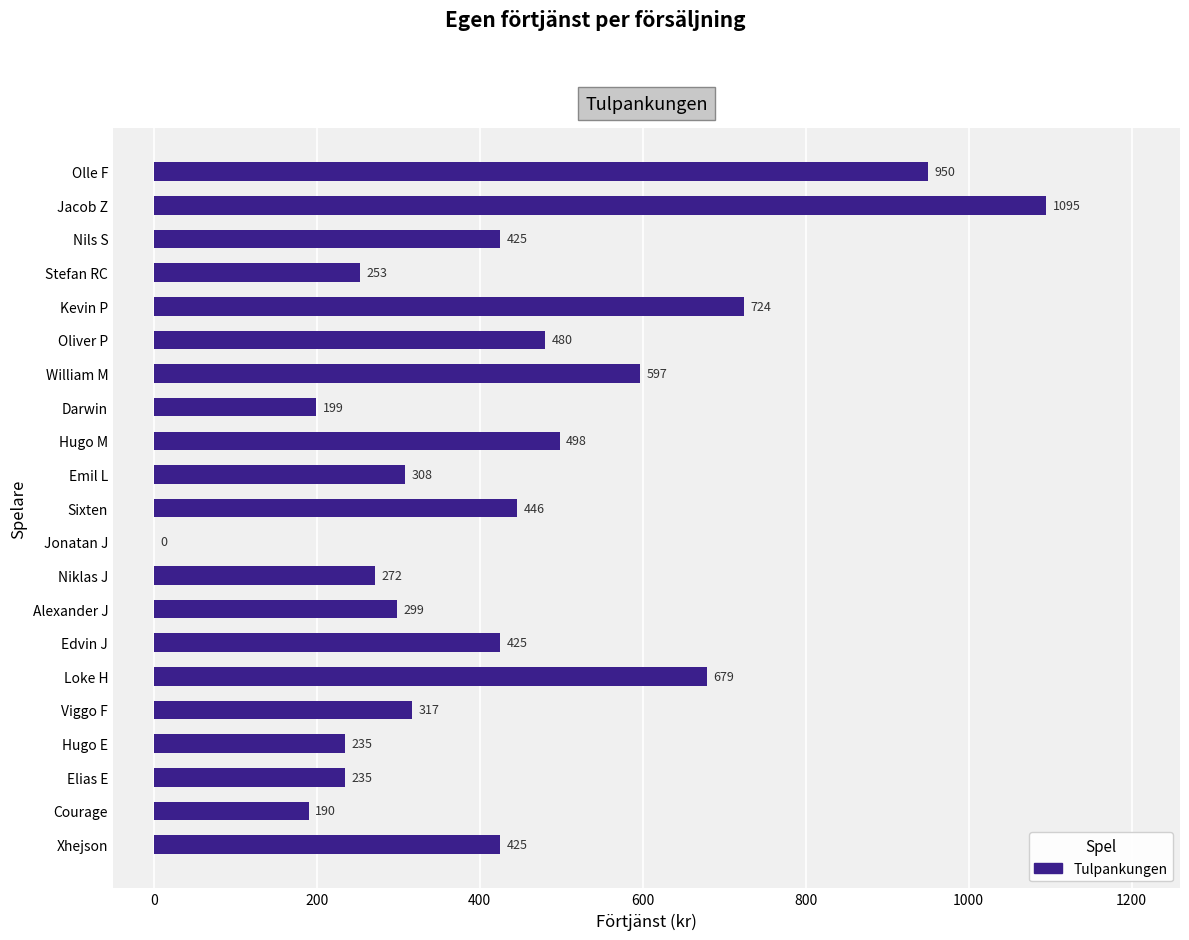

The value at Oliver P is 480. True or false?

True